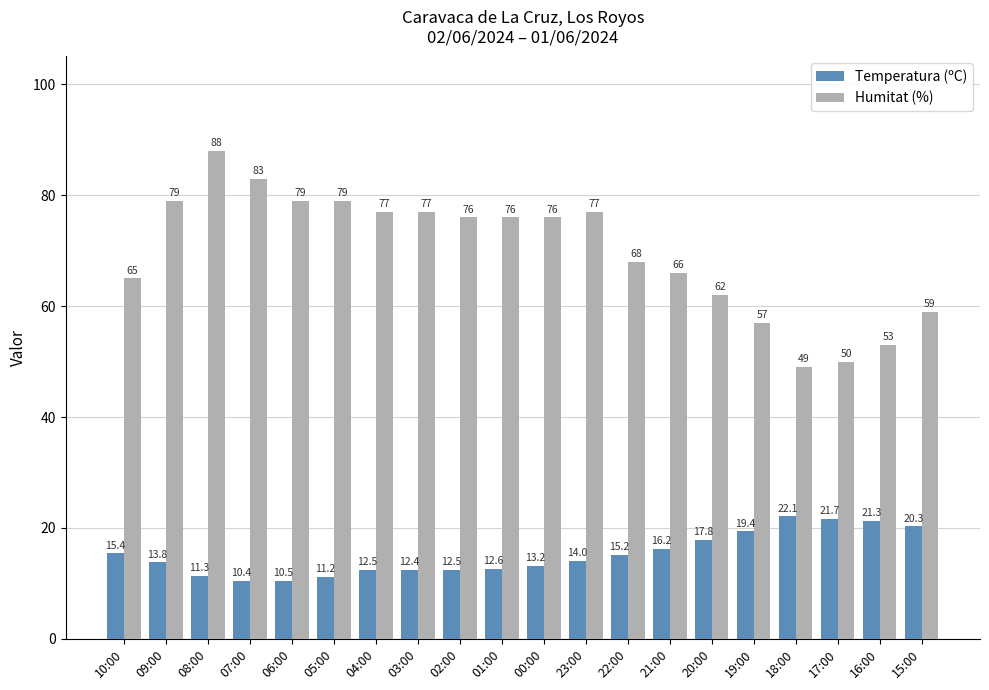

At which category is the sum across all series the highest?

08:00